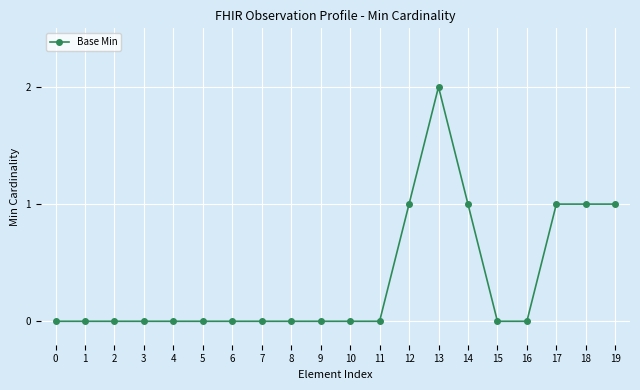

Count the values in the range 0 to 1.

19